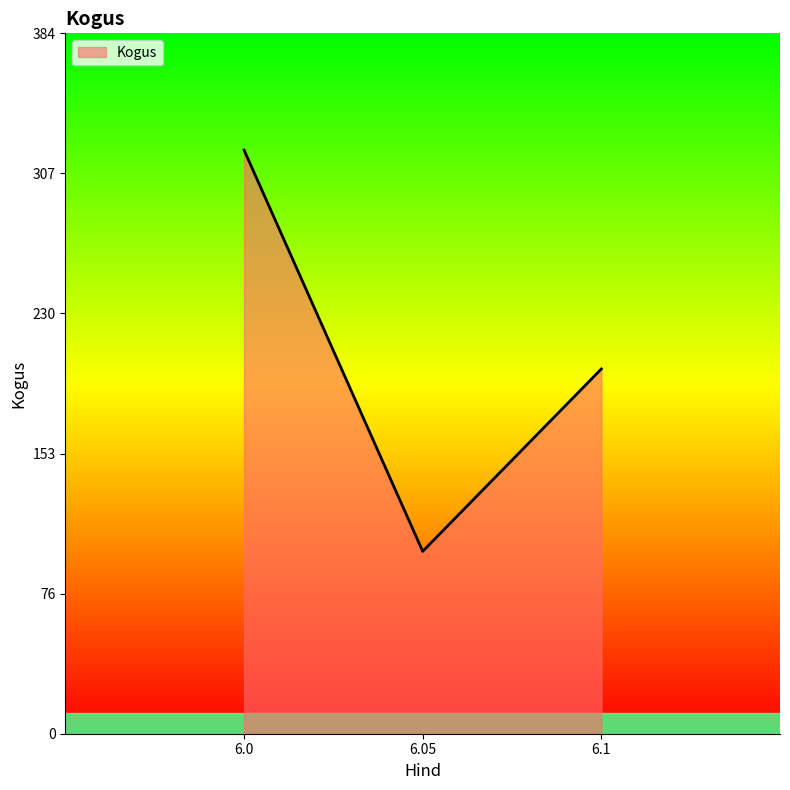

What is the greatest value displayed?

320